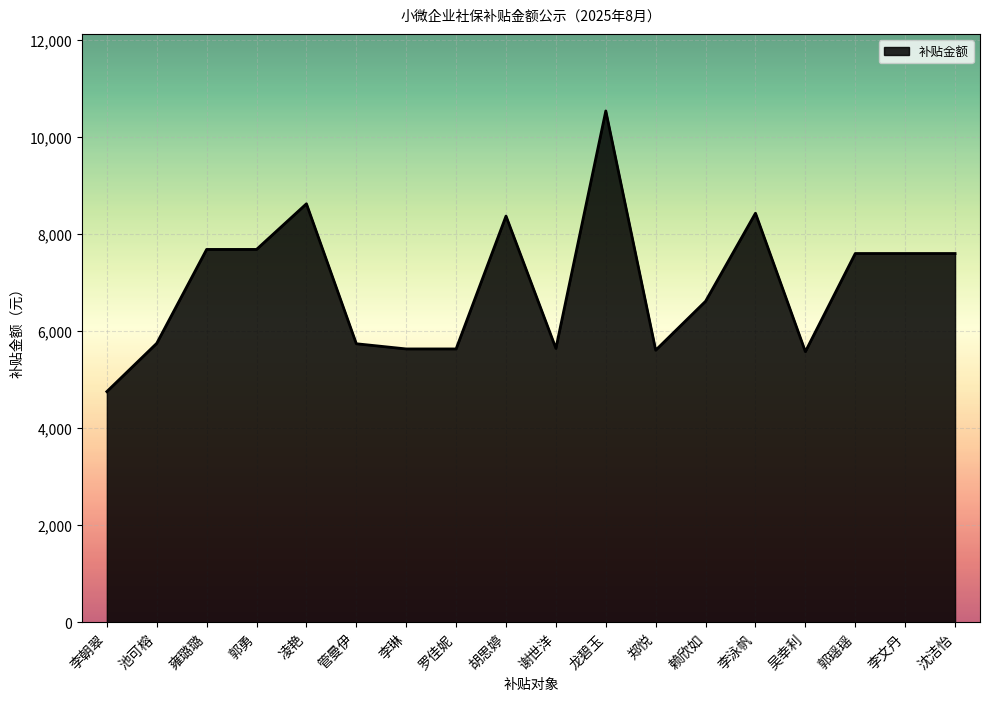

What value does the data have at 胡思婷?

8372.3